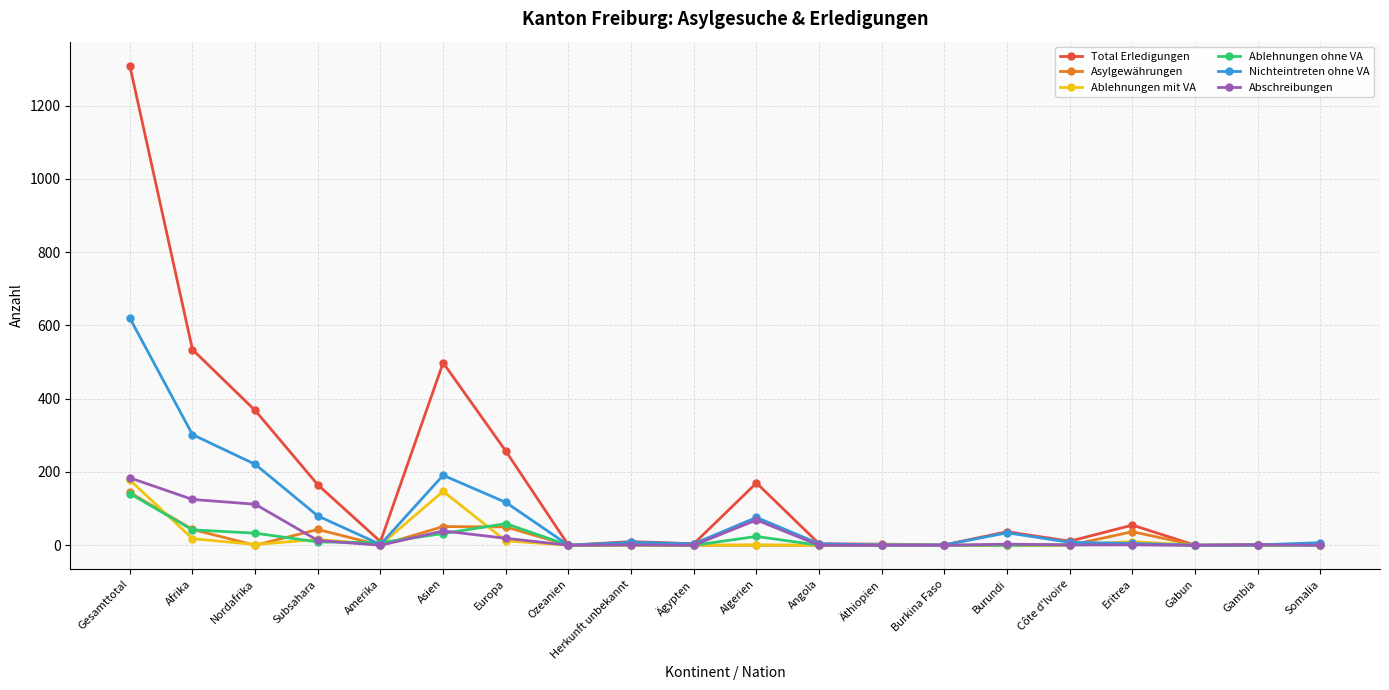

Which series has the largest total across all categories?

Total Erledigungen